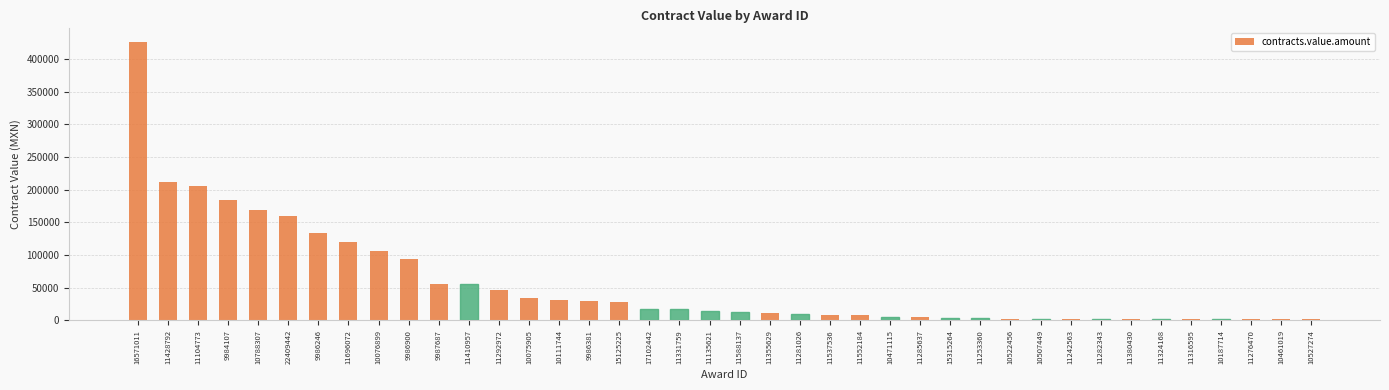

What is the sum of all values?

2228119.4